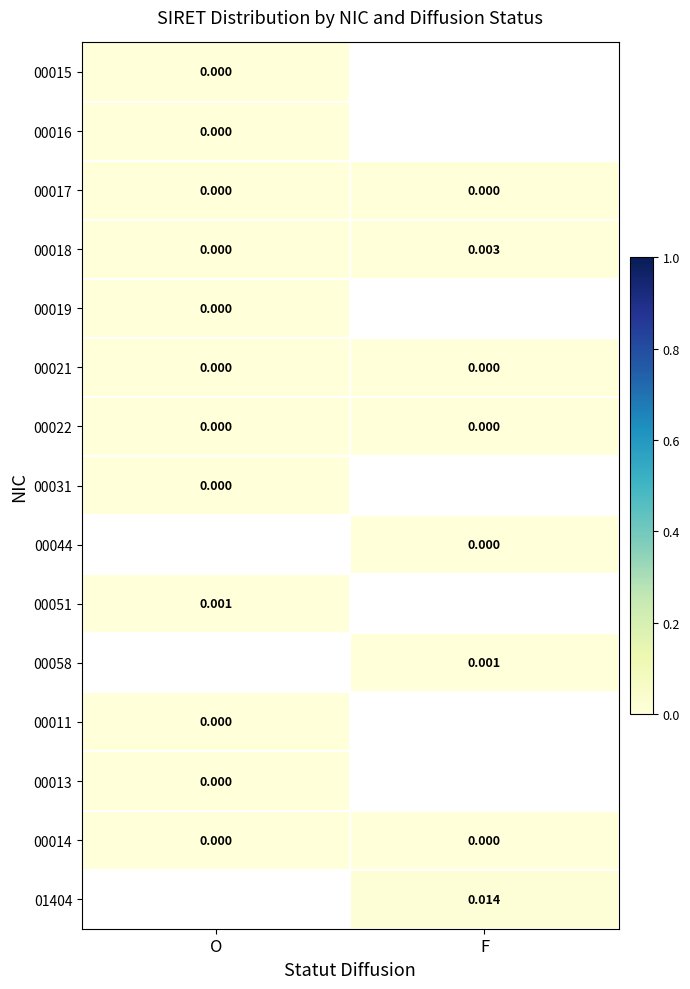

Rank the categories by 00018 value from highest to lowest.

F, O